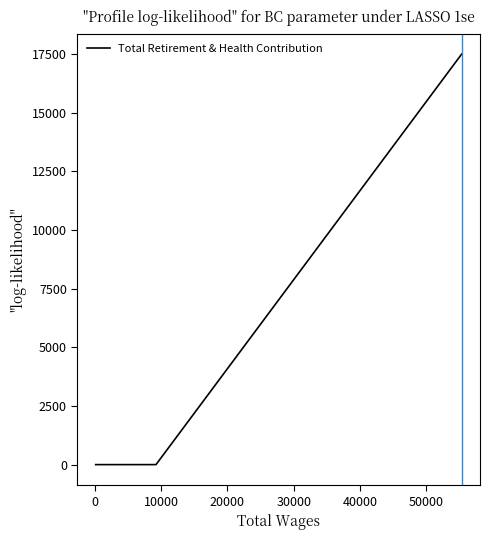

What is the maximum value shown in the chart?

17497